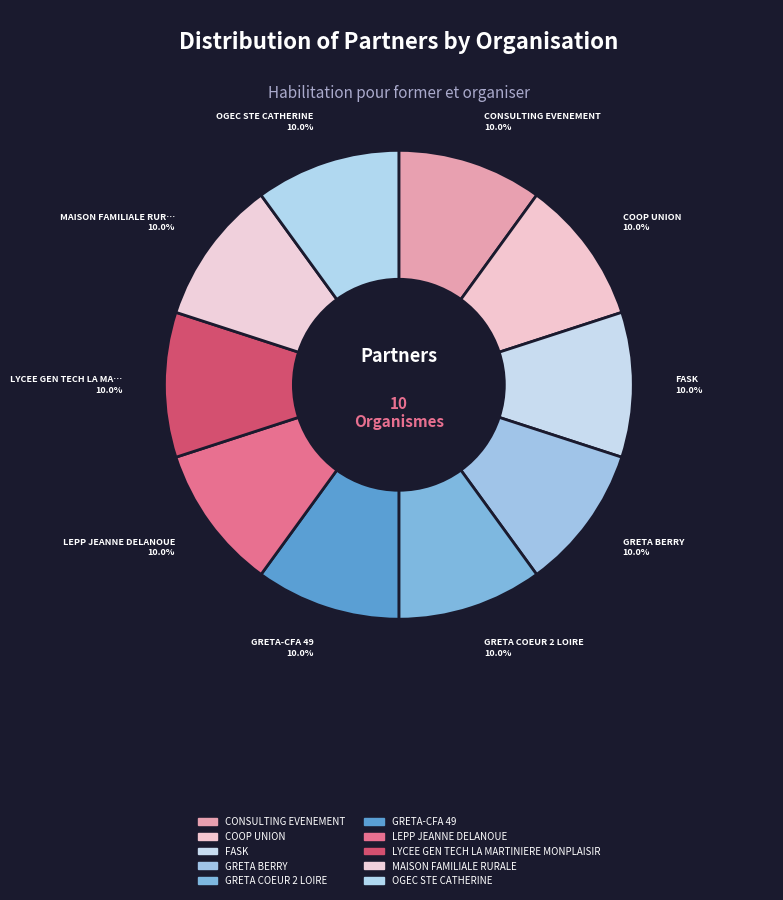

Is the sum of COOP UNION and FASK greater than half?

No